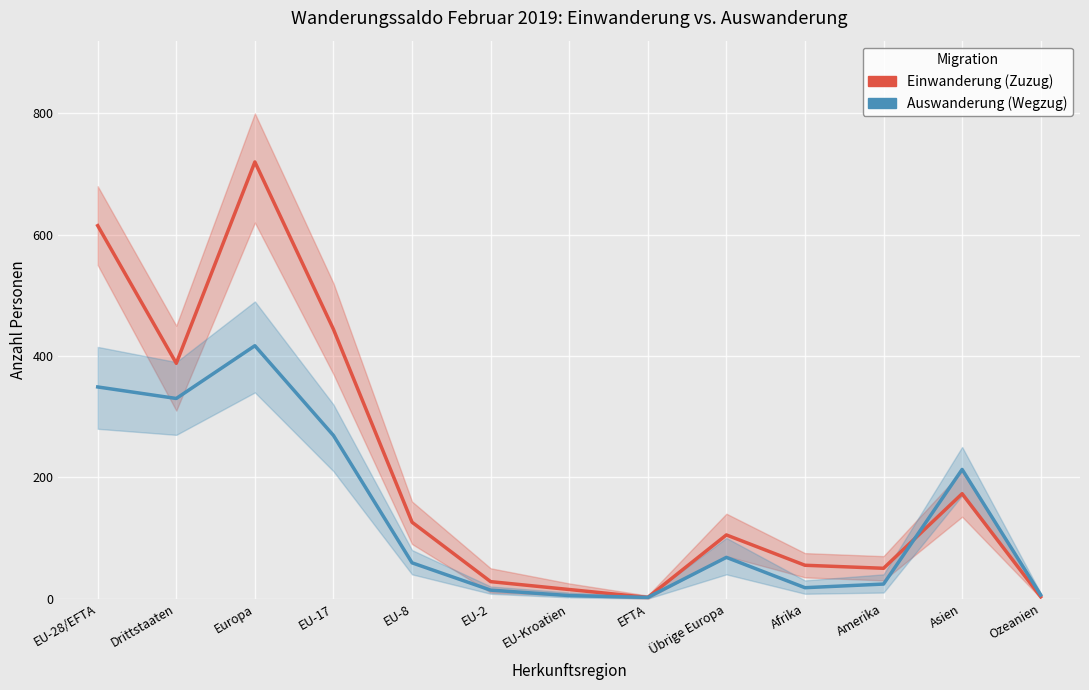

Does the chart display data point markers on the line(s)?

No